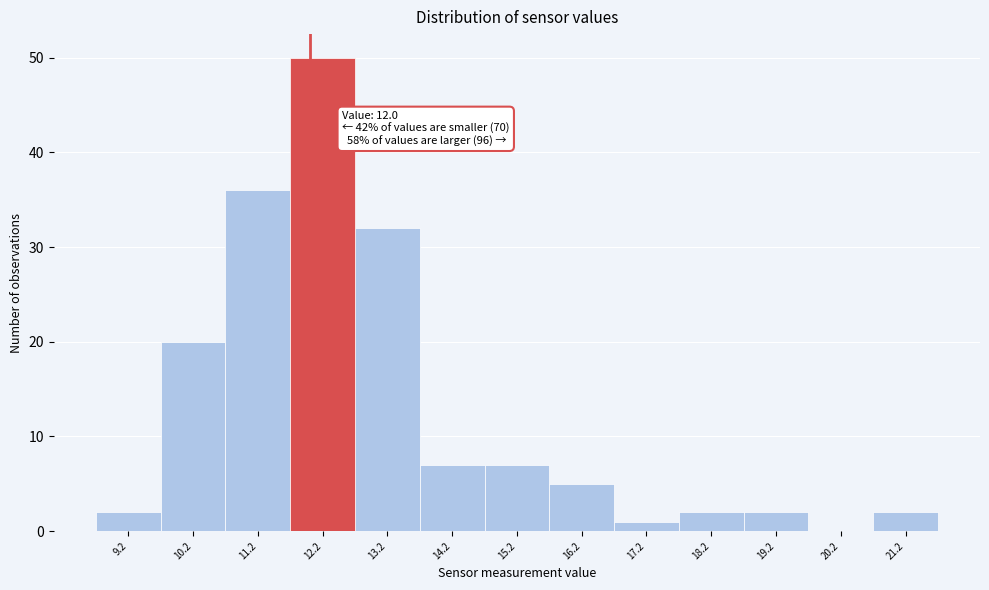

Which range on the x-axis has the tallest bar?

11.7 to 12.7